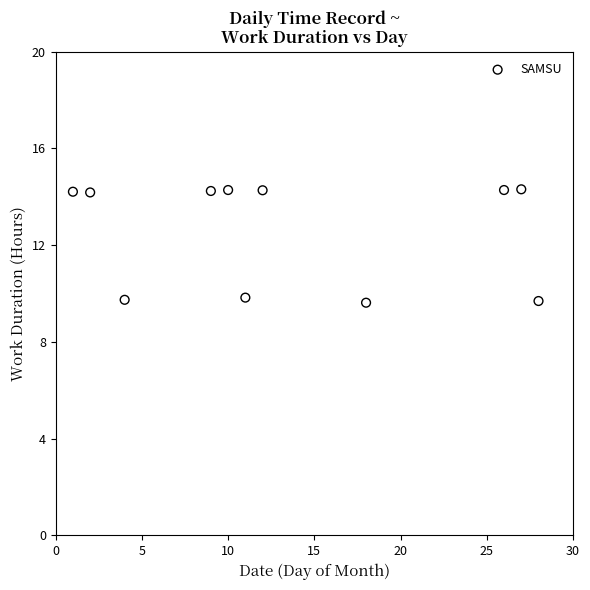

What is the range of X values (max minus min)?

27.0